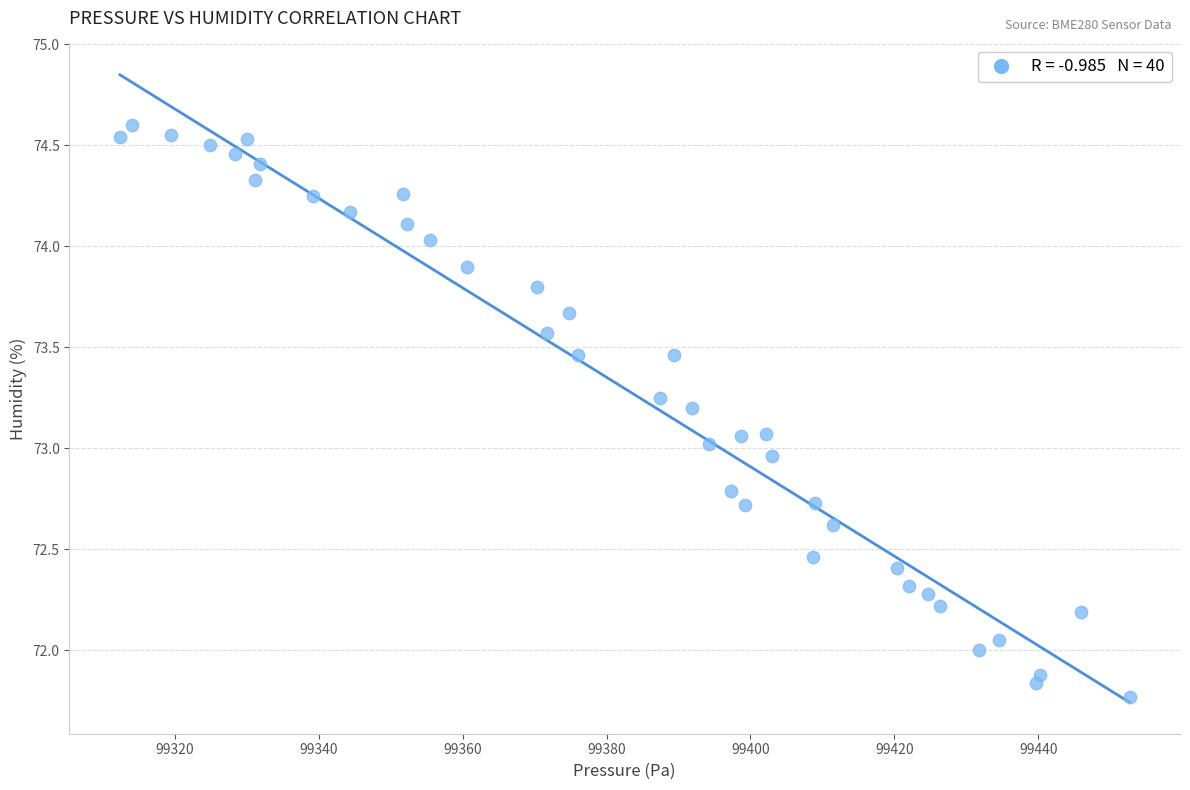

What is the range of Y values (max minus min)?

2.8